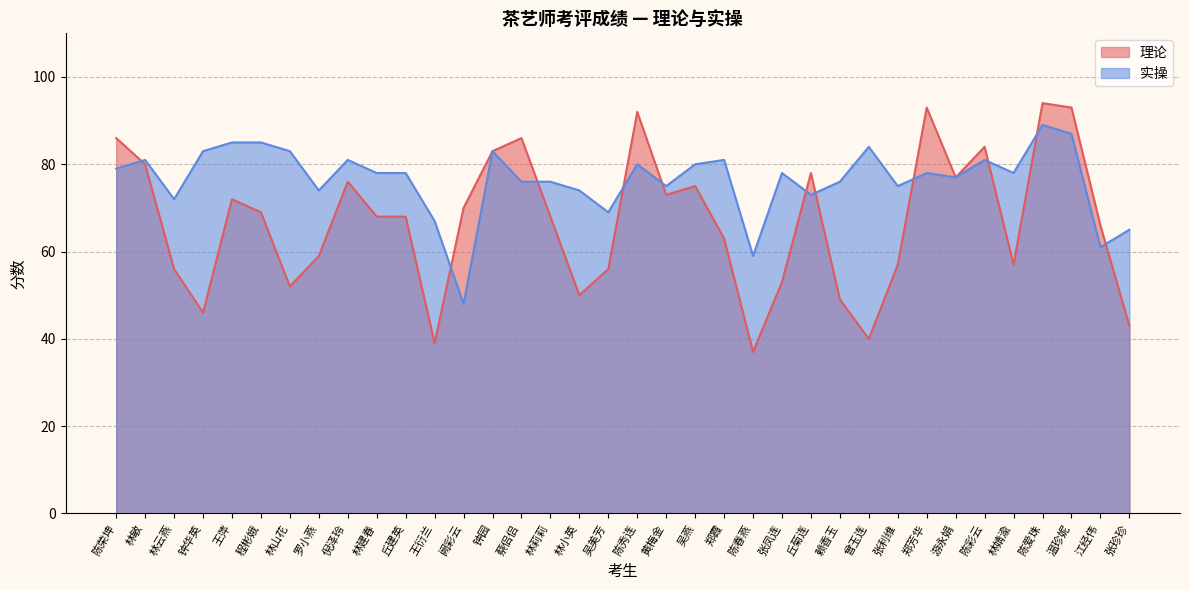

Is the value of 实操 at 张凤连 greater than the value of 理论 at 林小英?

Yes